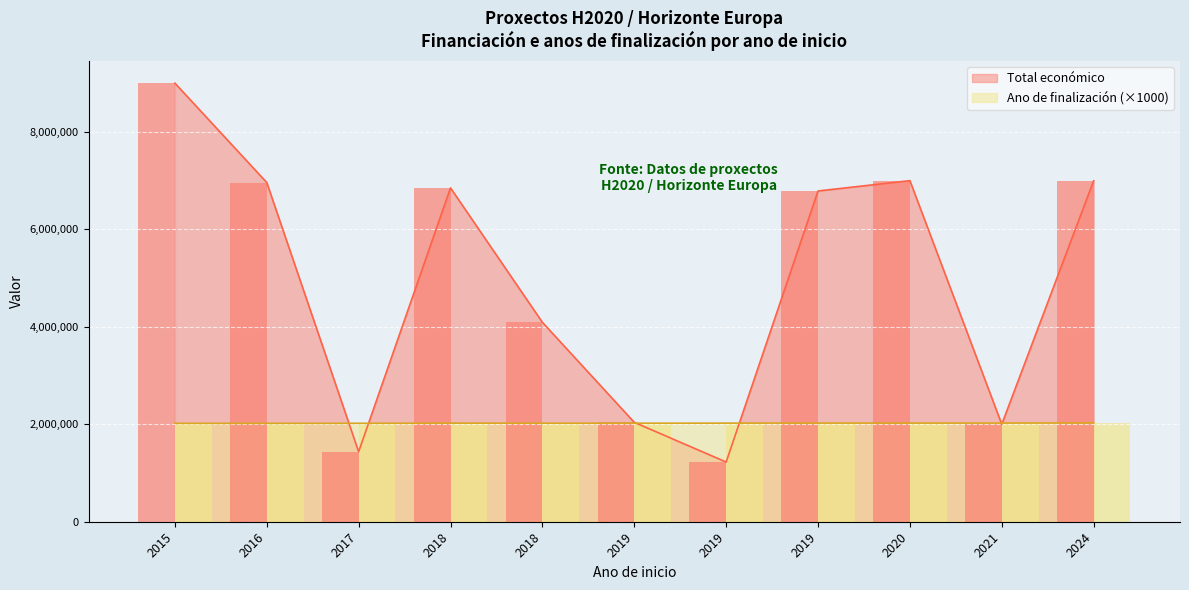

What is the maximum value for Año de finalización?

2028000